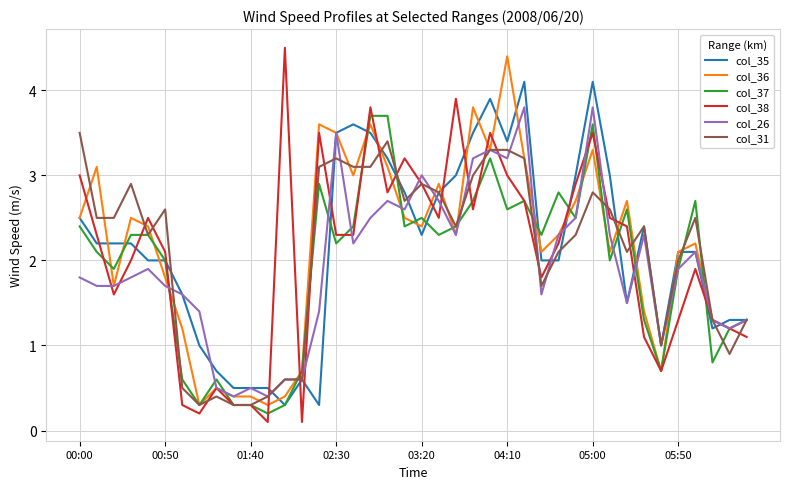

What is the sum of all col_38 values?

82.7